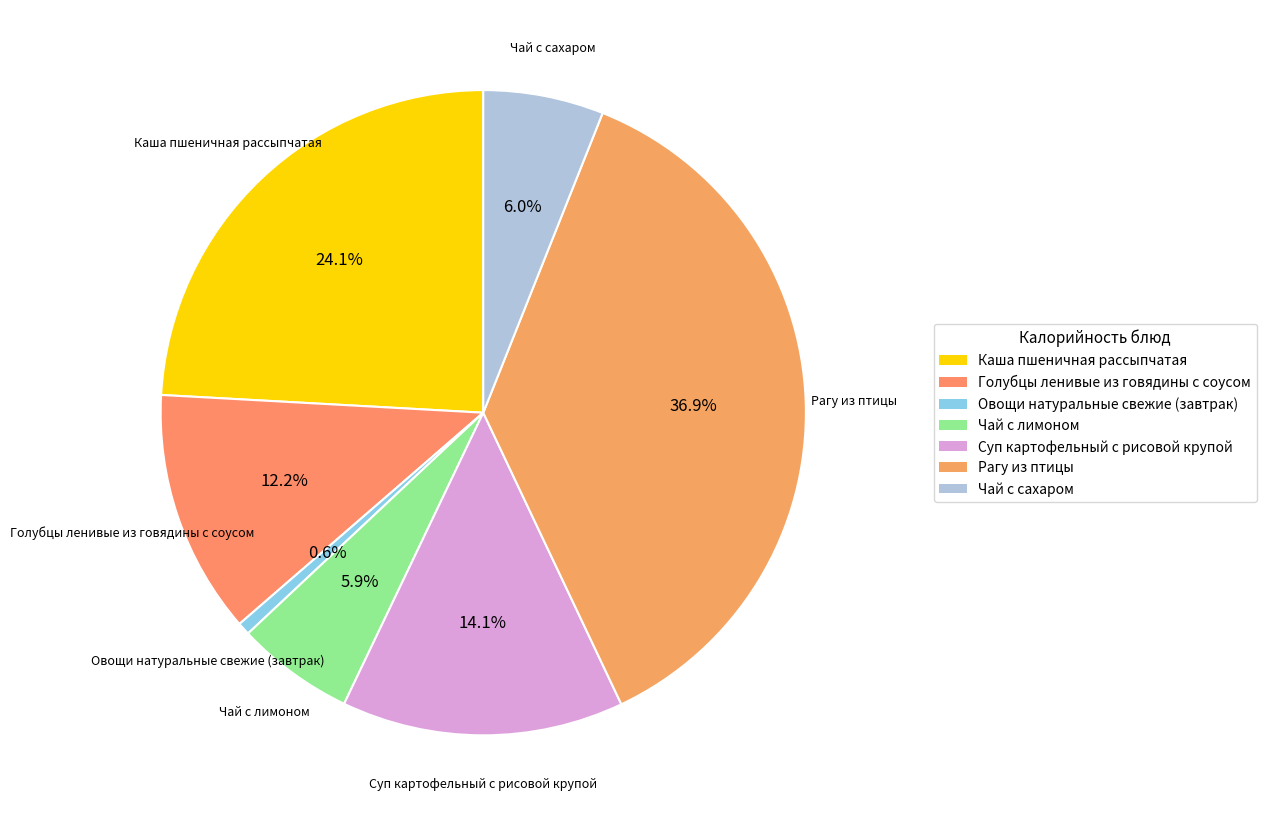

Approximately how many times larger is the value at Каша пшеничная рассыпчатая compared to Голубцы ленивые из говядины с соусом?

2.0